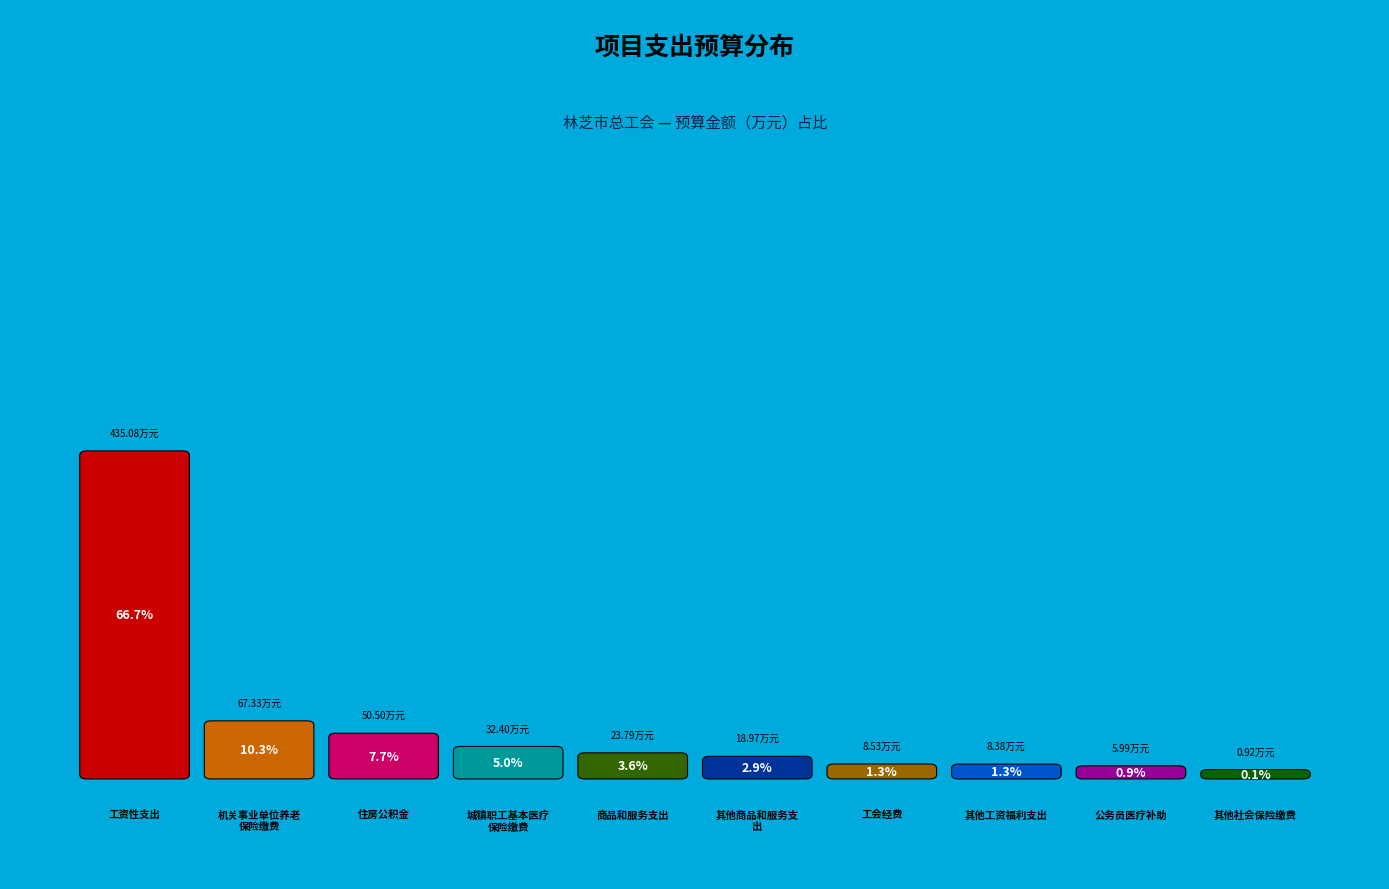

What percentage is the 机关事业单位养老保险缴费 slice, to the nearest percent?

10%